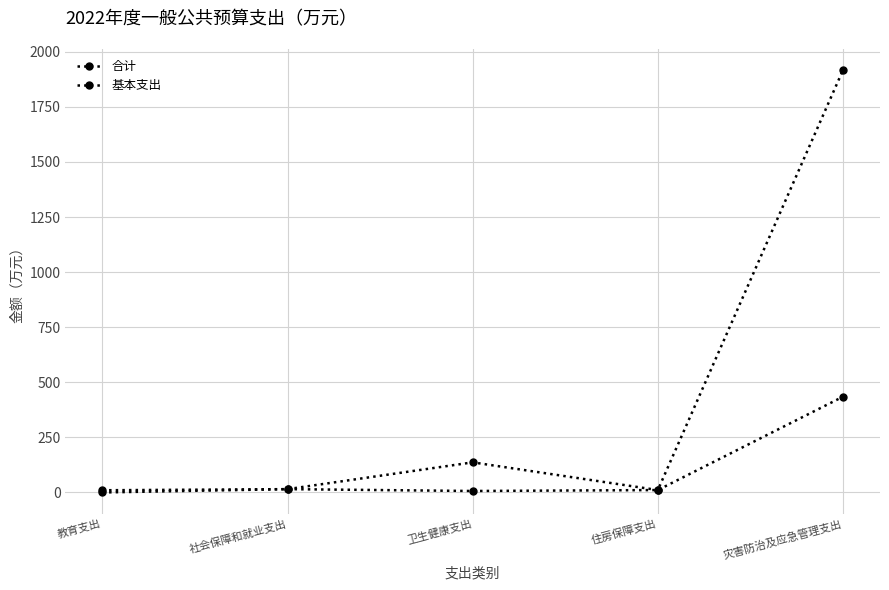

At which category does the chart reach its peak across all series?

灾害防治及应急管理支出